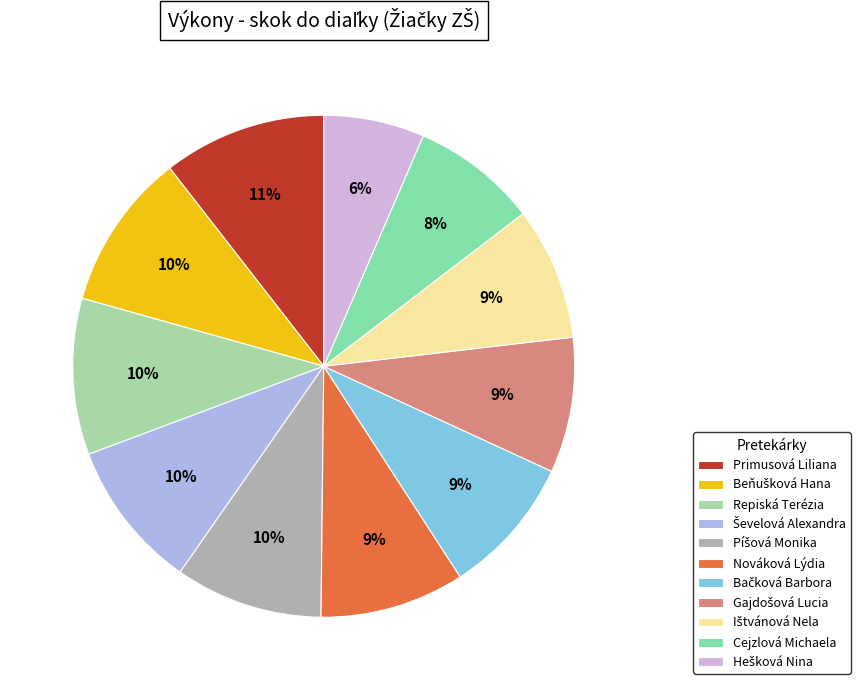

Does Ištvánová Nela represent more than half of the total?

No